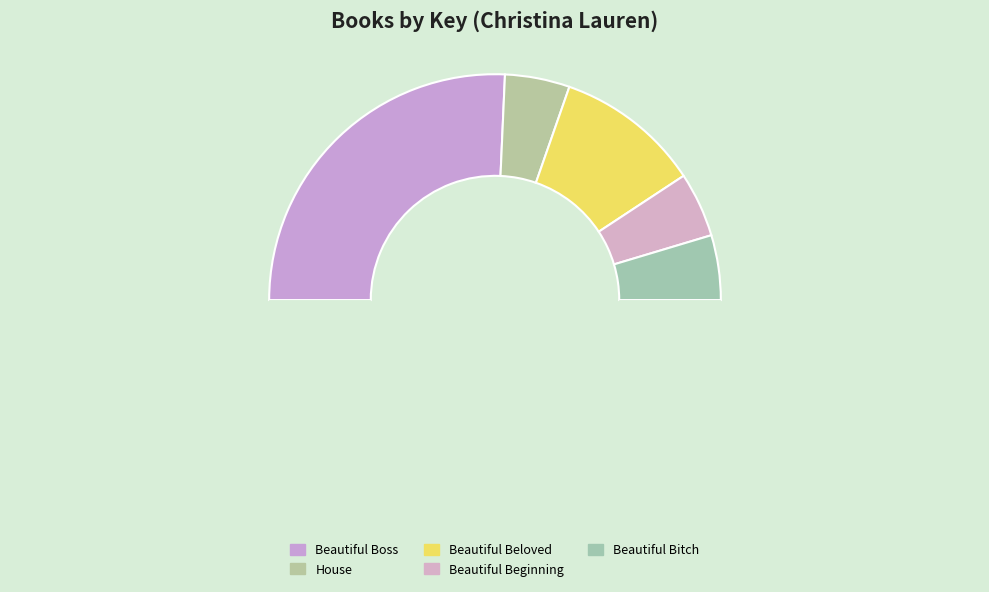

How many segments does this pie chart have?

6